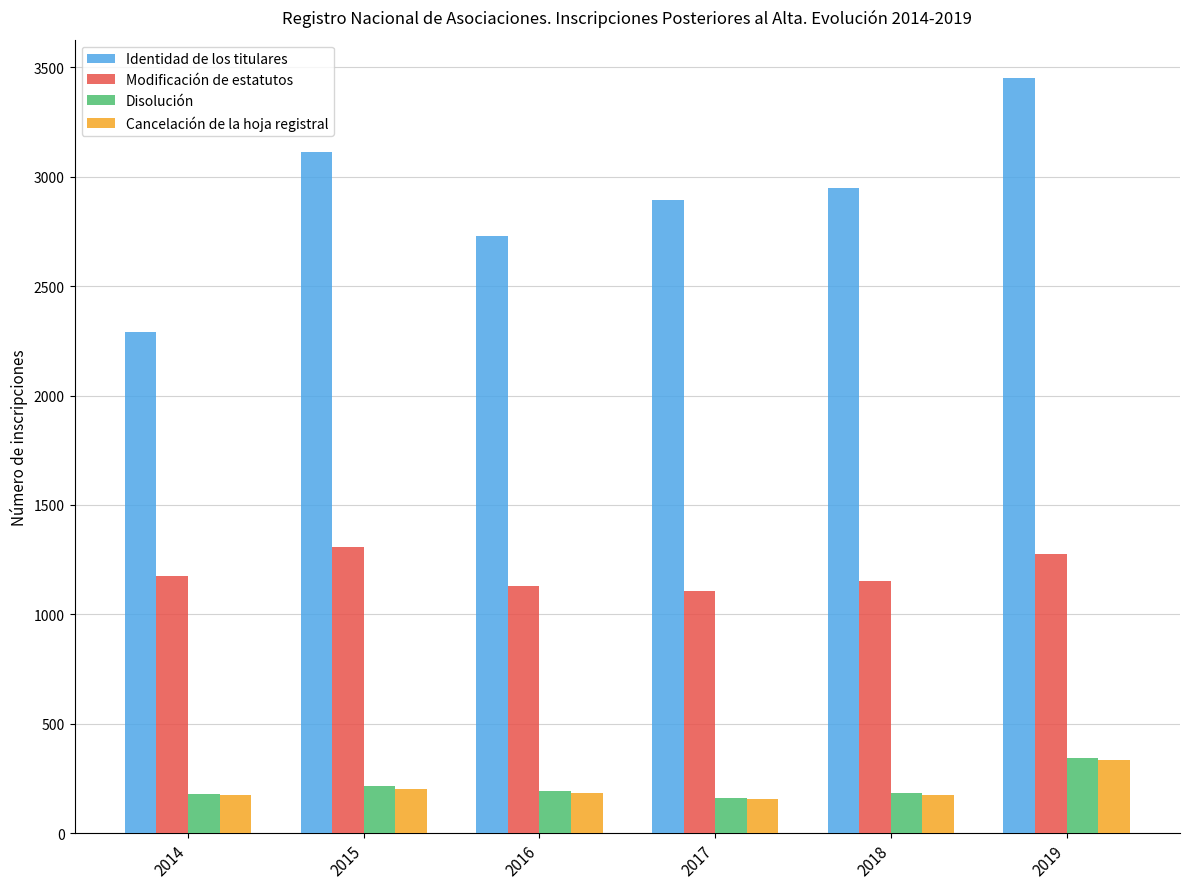

The Cancelación de la hoja registral series shows 201 at 2015. True or false?

True